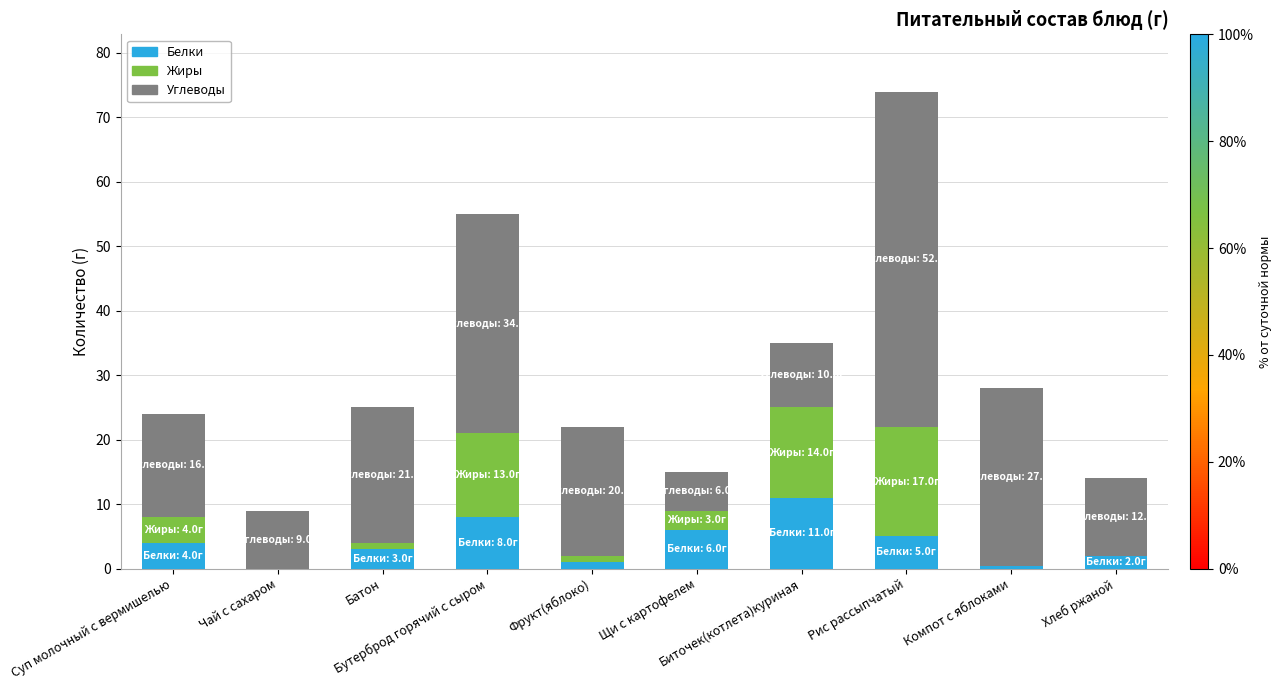

What are all the series names shown in the legend?

Белки, Жиры, Углеводы